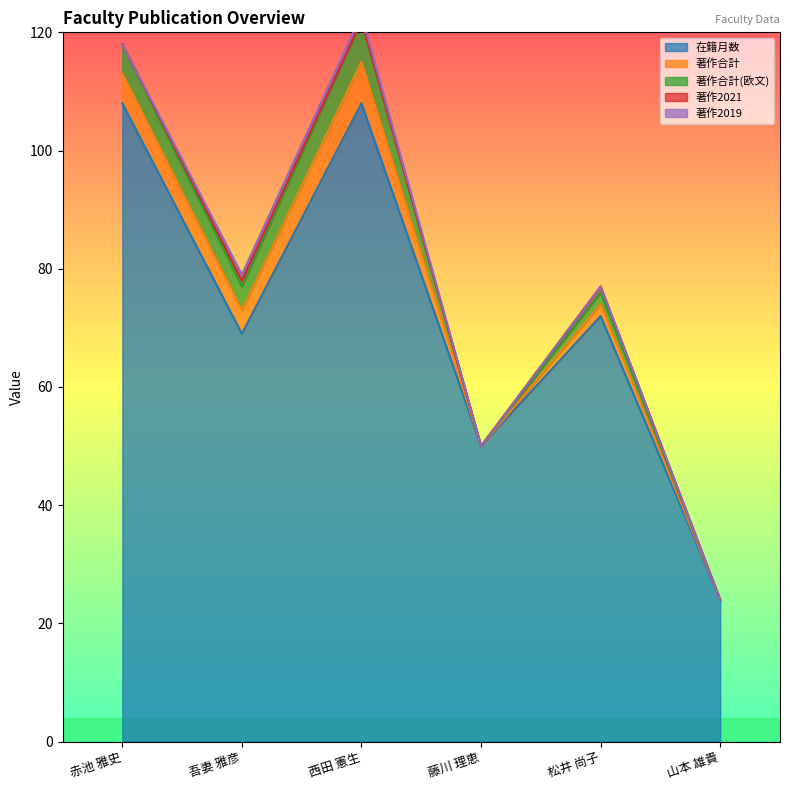

Reading left to right, list all the values displayed in this chart.

在籍月数: 108	69	108	50	72	24
著作合計: 5	4	7	0	2	0
著作合計(欧文): 5	4	7	0	2	0
著作2021: 0	1	0	0	1	0
著作2019: 0	1	1	0	0	0